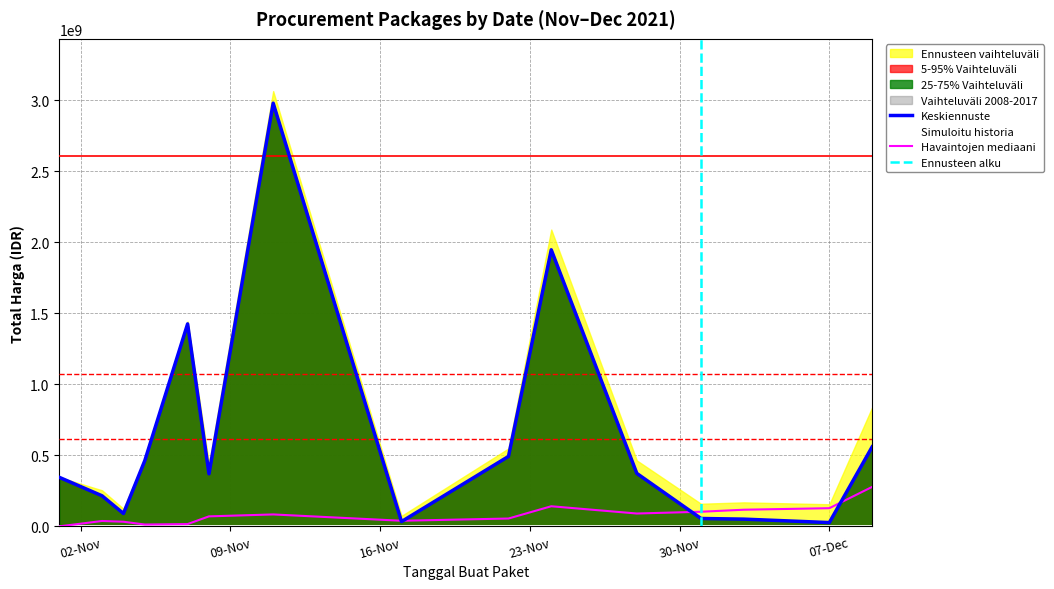

Where is the first local maximum for Total Harga?

2021-11-07